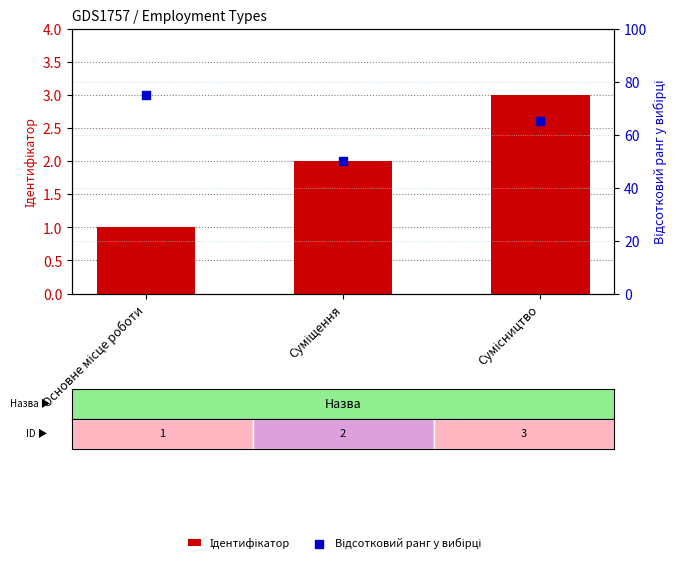

At which category is the sum across all series the highest?

Основне місце роботи